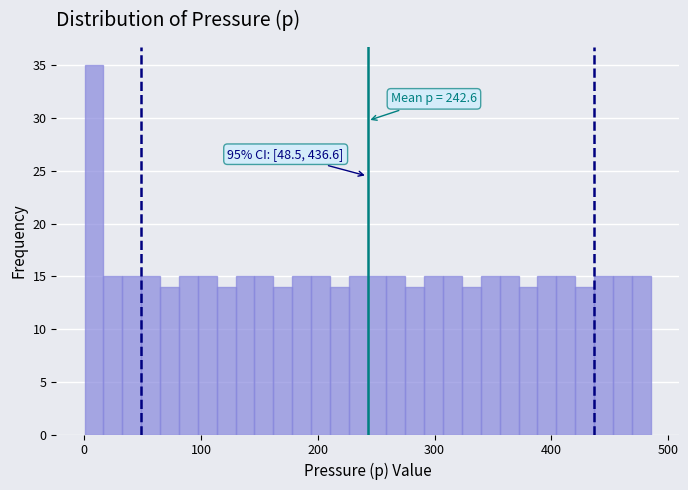

Read against the x-axis, roughly where is the centre of the tallest bar?

10